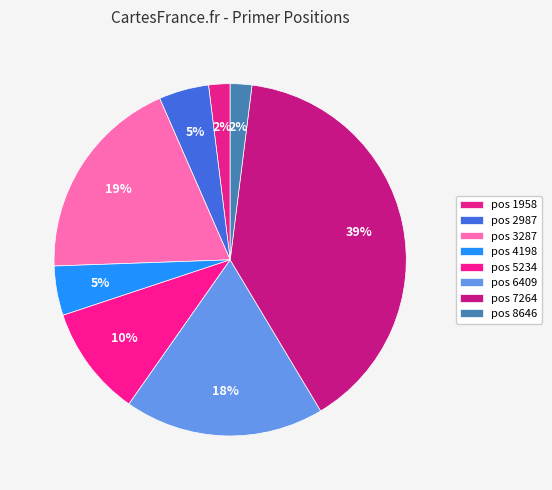

Count the number of slices in the pie.

8